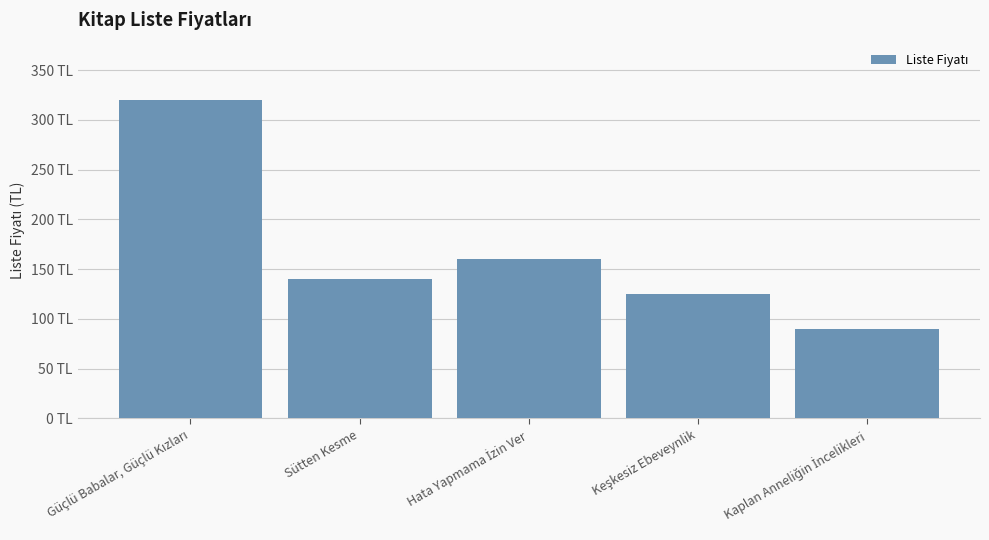

What is the average value?

167